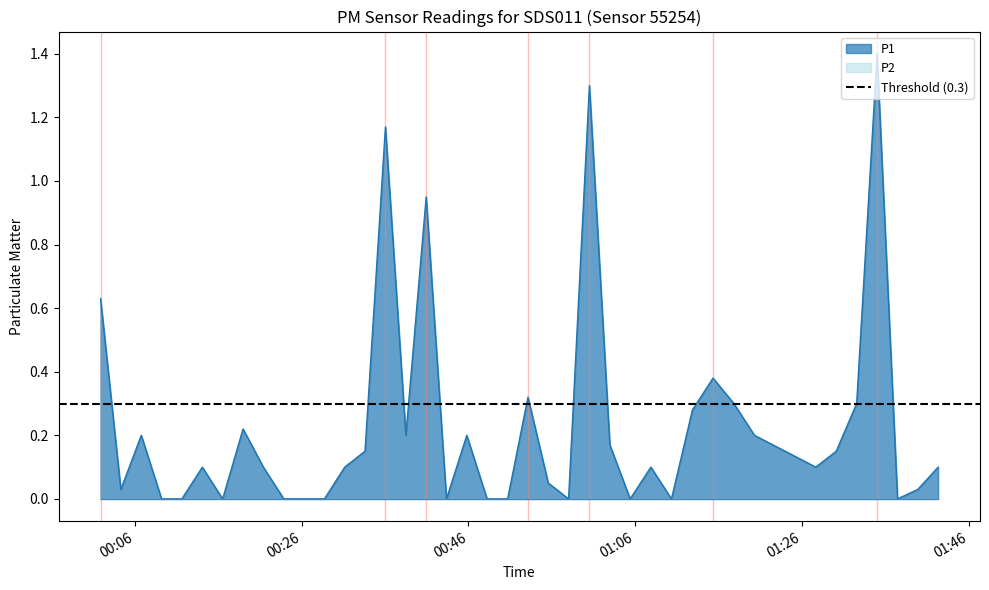

Does the chart display data point markers on the line(s)?

No